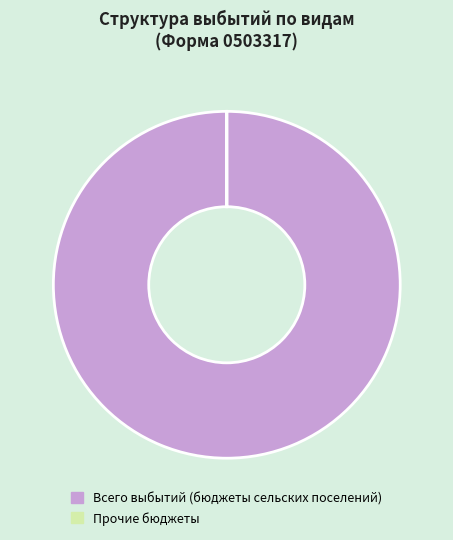

Which slice represents more than half of the pie?

Всего выбытий (бюджеты сельских поселений)